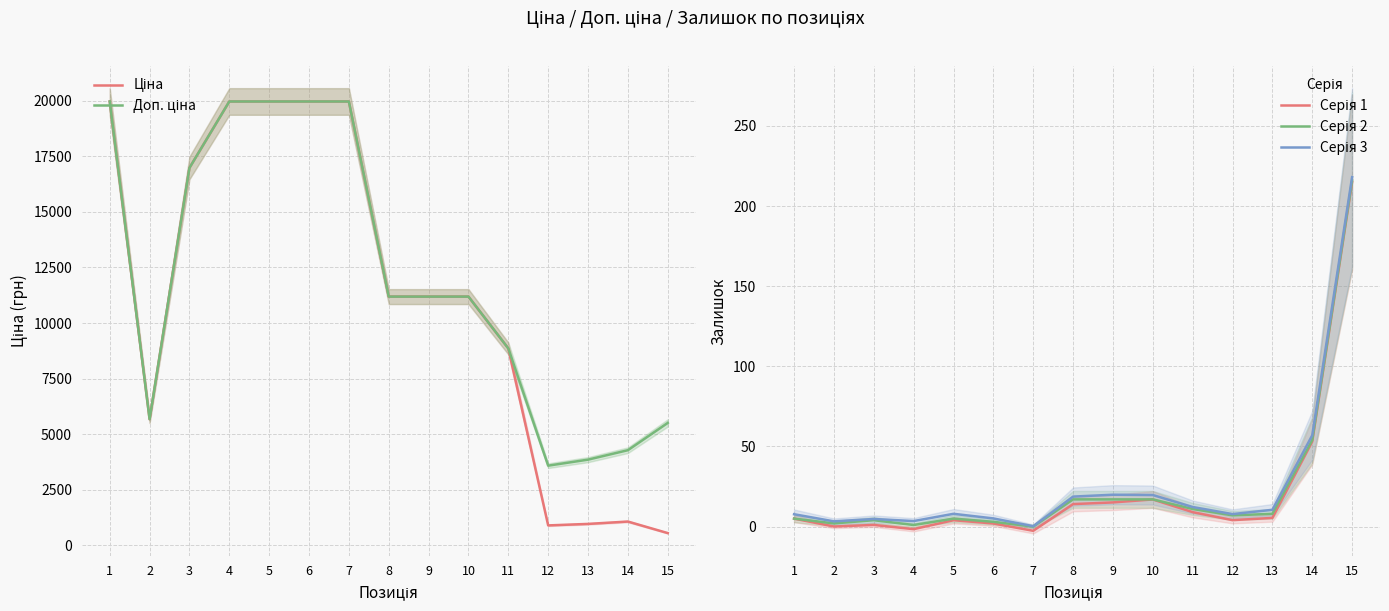

Reading right to left, list all the values displayed in this chart.

Ціна: 550.6	1069.8	963.5	895.9	8856.7	11188.2	11188.2	11188.2	19964.2	19964.2	19964.2	19964.2	16976.3	5673.8	19964.2
Доп. ціна: 5505.8	4279.1	3854.0	3583.6	8856.7	11188.2	11188.2	11188.2	19964.2	19964.2	19964.2	19964.2	16976.3	5673.8	19964.2
Серія 1: 214.9	53.0	5.4	4.0	9.0	16.9	15.1	14.1	-2.6	1.9	4.0	-1.6	1.0	0.1	5.0
Серія 2: 216.0	54.0	8.0	7.0	11.0	17.0	17.0	17.0	0.0	3.0	5.0	1.0	4.0	2.0	5.0
Серія 3: 218.1	57.0	10.5	7.8	12.2	19.7	19.9	18.7	0.2	5.1	8.0	3.5	4.8	3.3	7.7